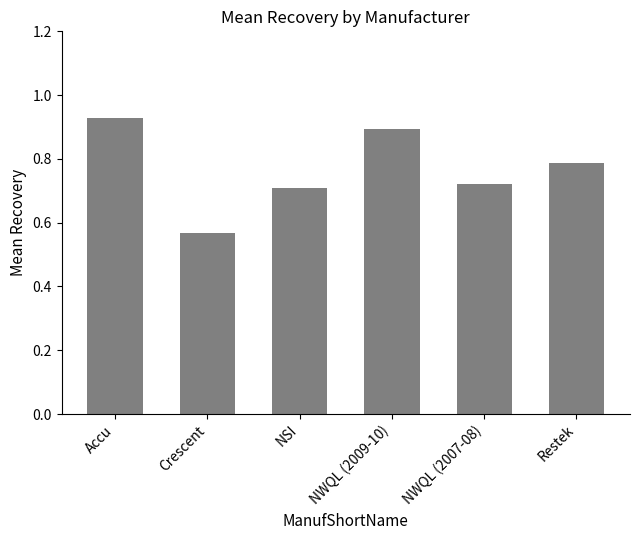

At which category does the chart reach its minimum across all series?

Crescent